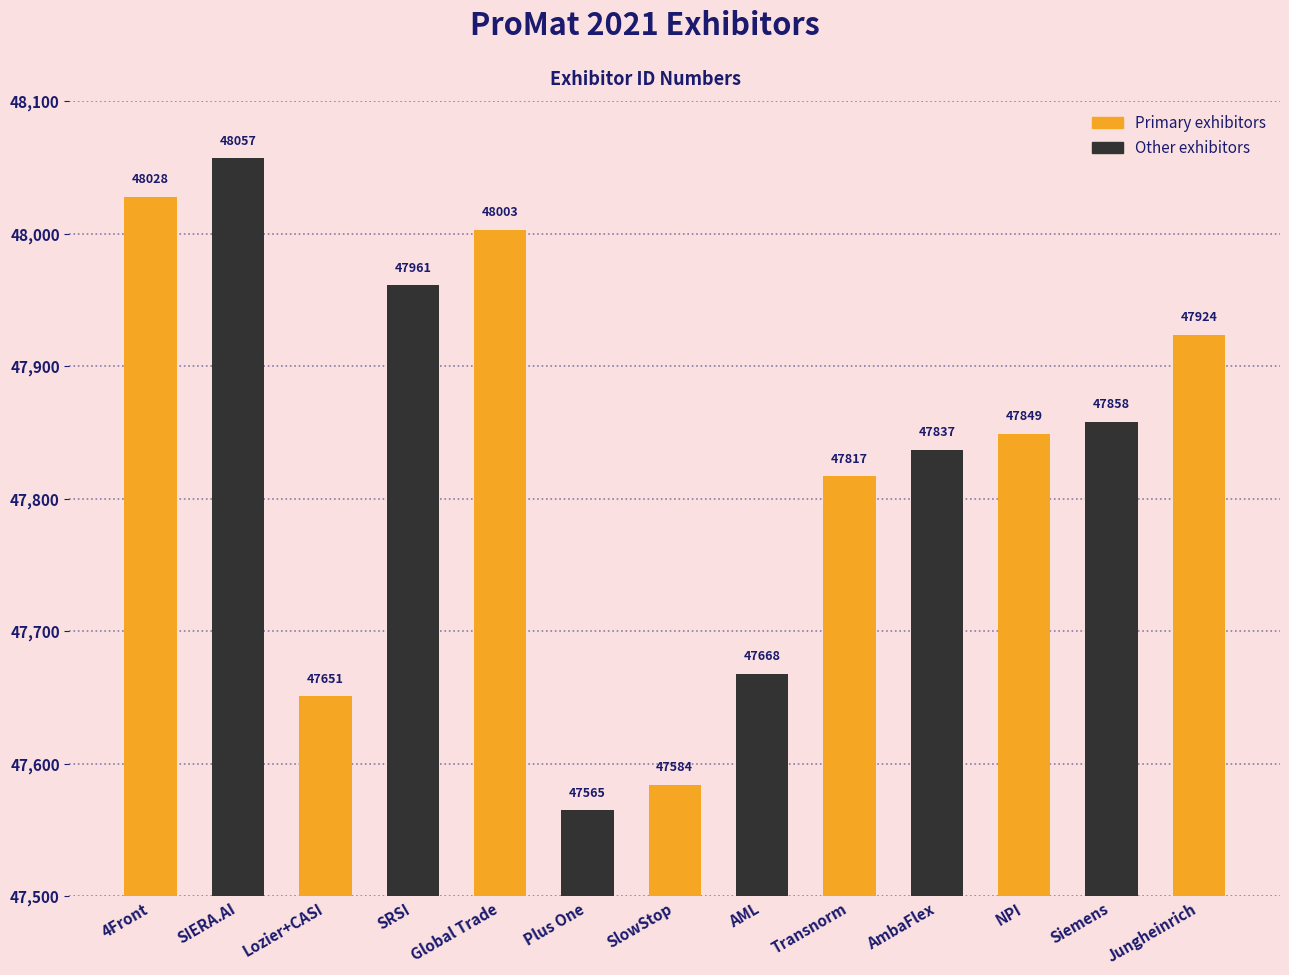

What is the ratio of the value at AmbaFlex to the value at Jungheinrich?

1.0